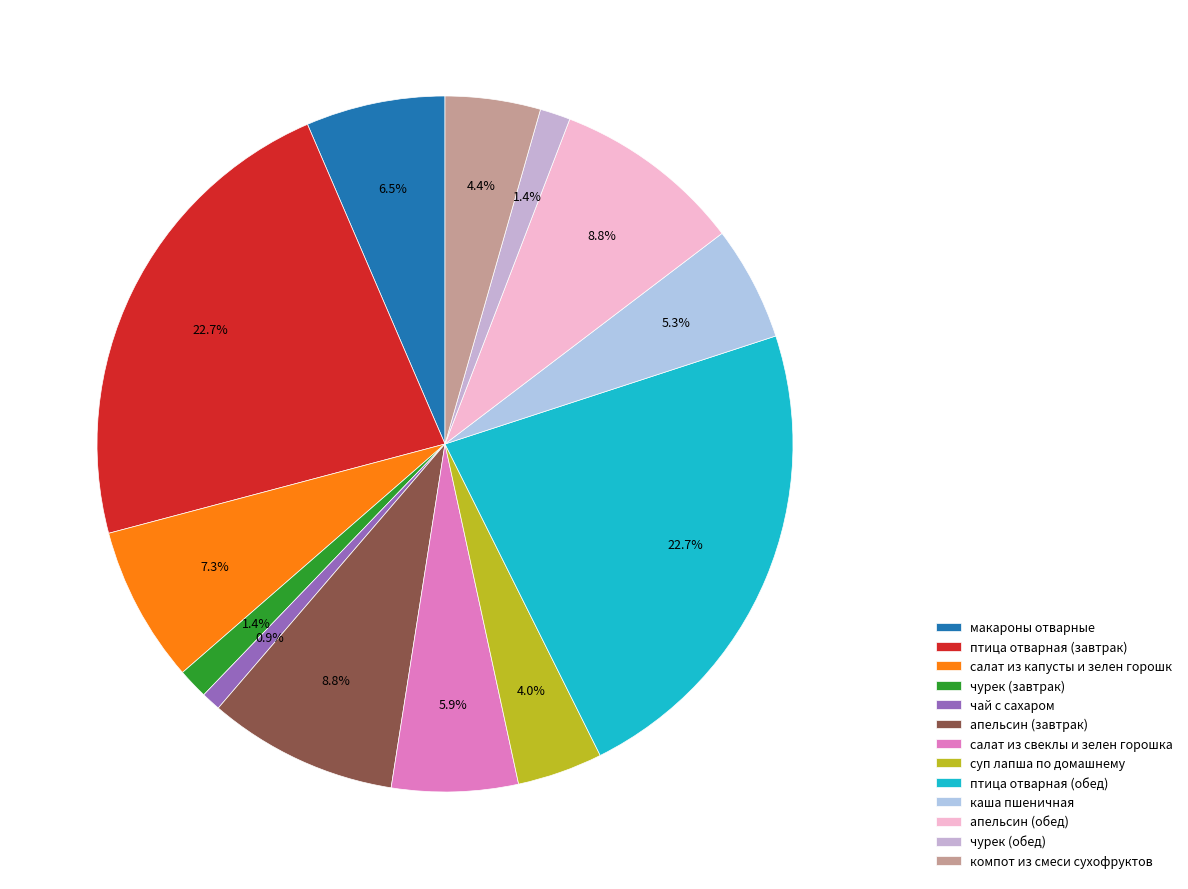

Is there any slice that represents more than half of the pie?

No